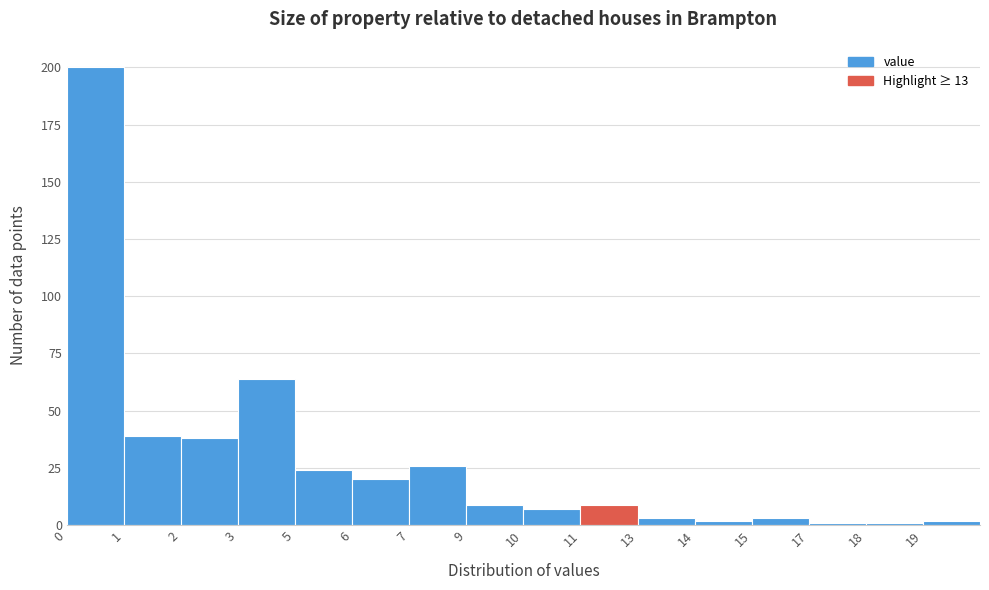

Reading left to right, what are all the values shown in this chart?

200	39	38	64	24	20	26	9	7	9	3	2	3	1	1	2